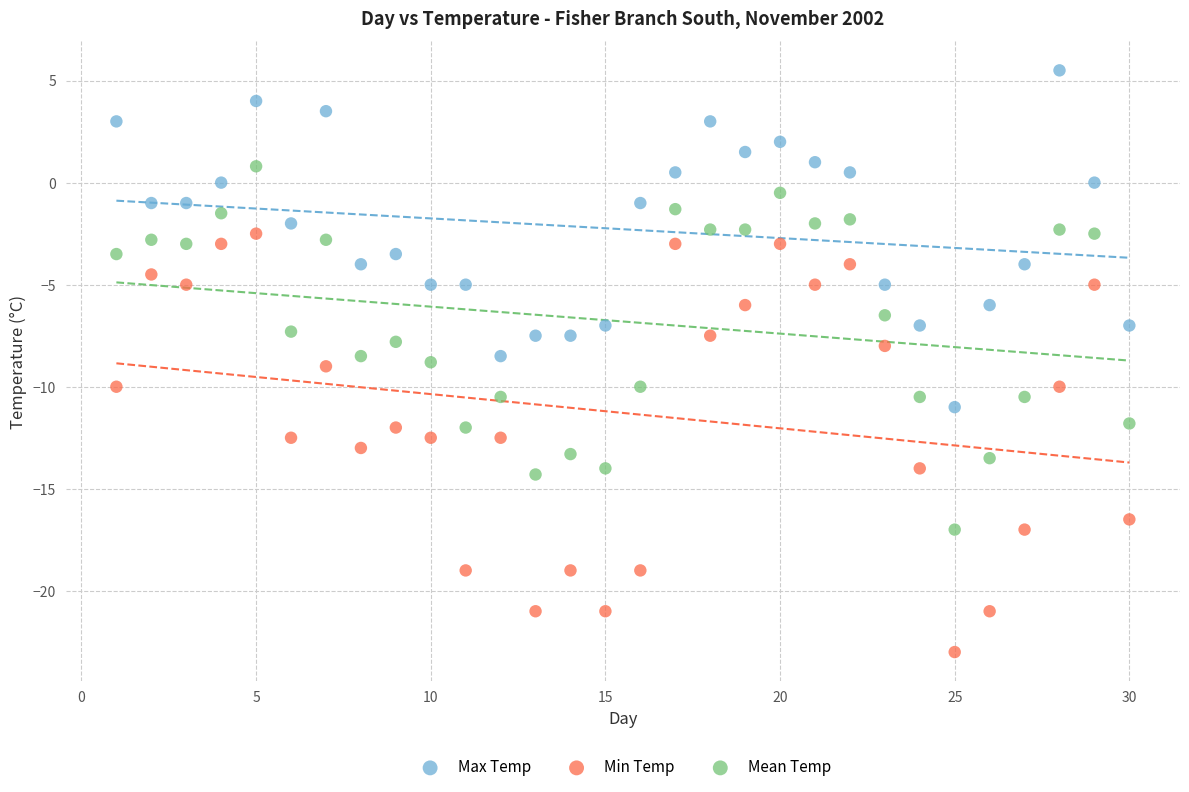

Across all data points, what is the range of Y values (max minus min)?

28.5